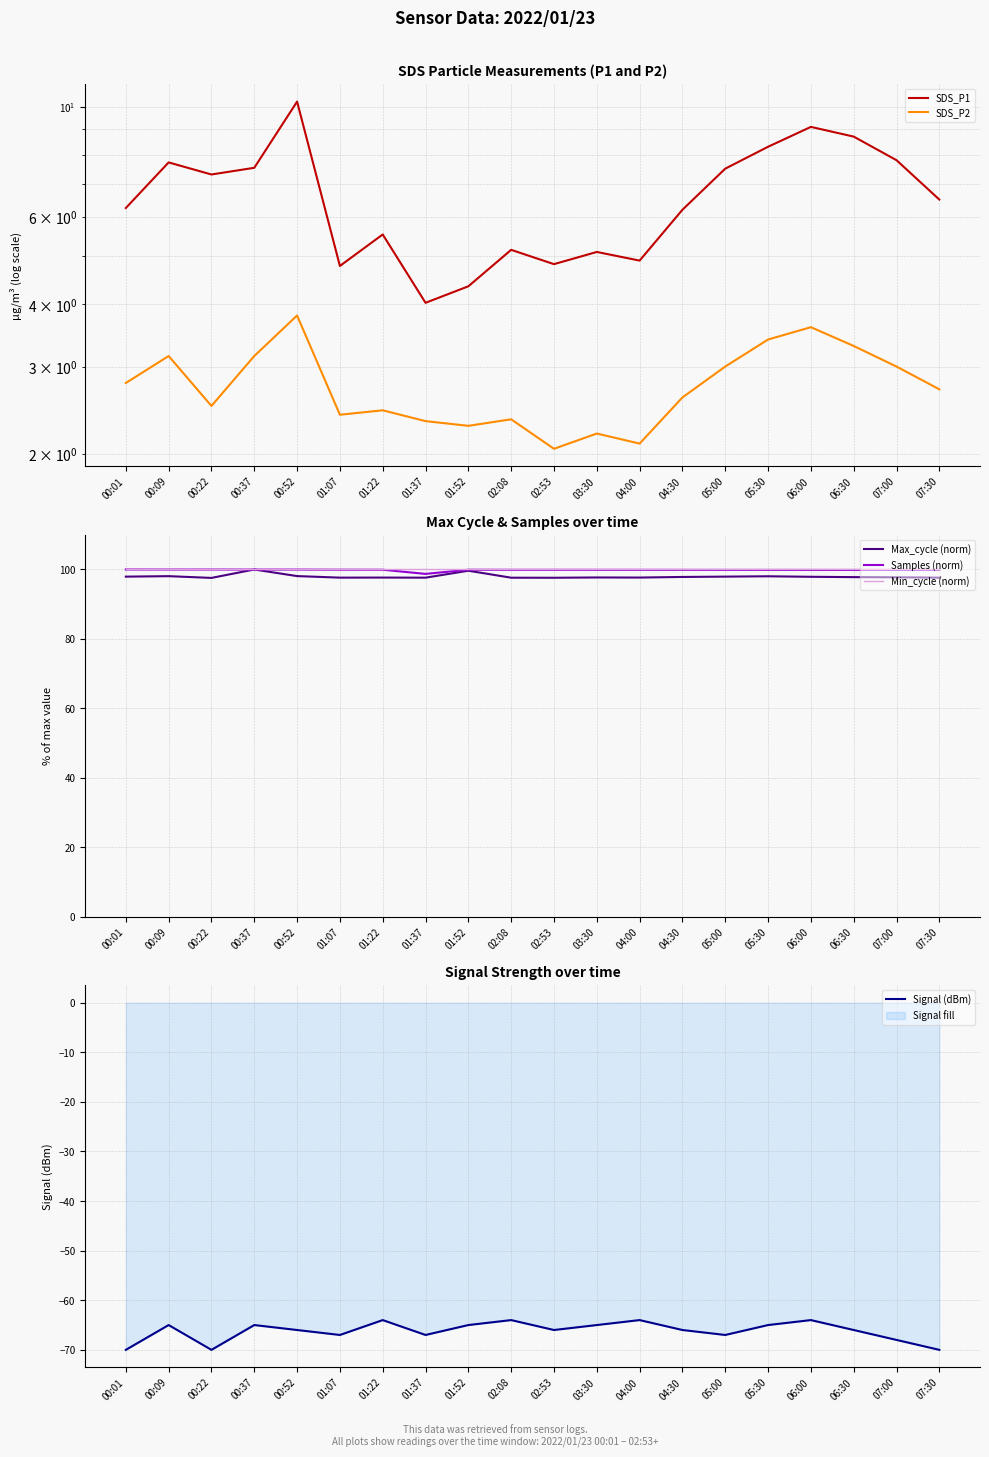

True or false: Signal (dBm) and Max_cycle (norm) intersect in this chart.

False